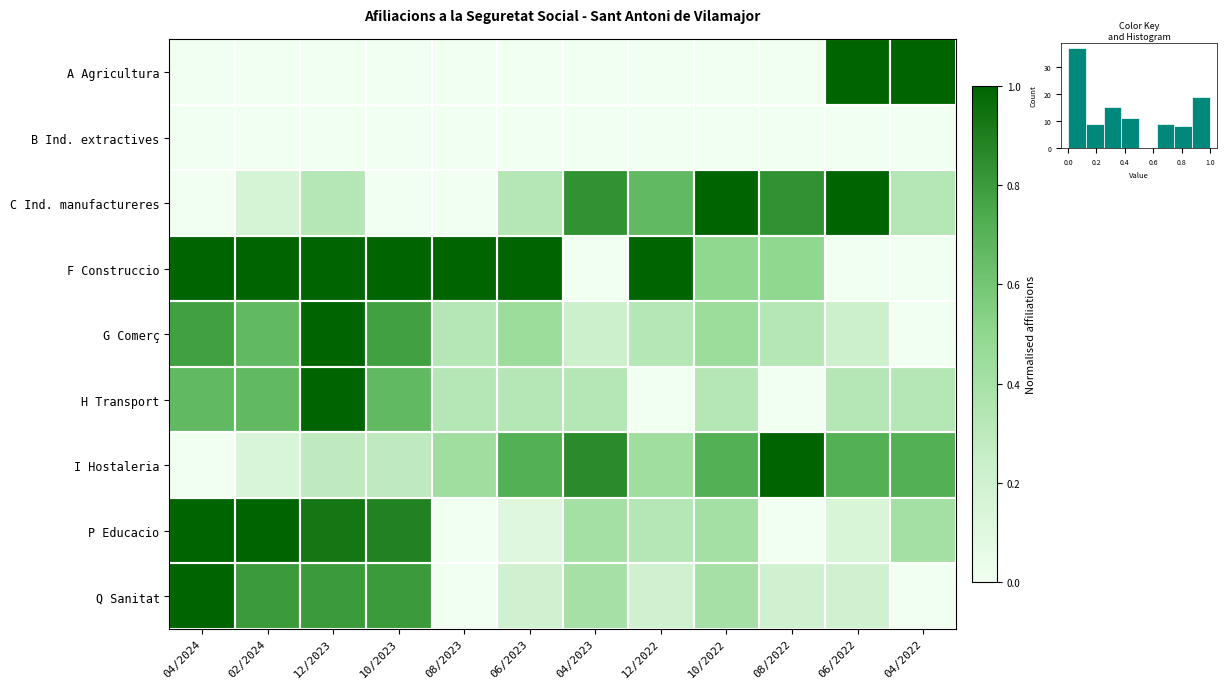

List the series in order of their peak value, highest first.

P Educacio, G Comerç, I Hostaleria, C Ind. manufactureres, Q Sanitat, H Transport, F Construccio, A Agricultura, B Ind. extractives